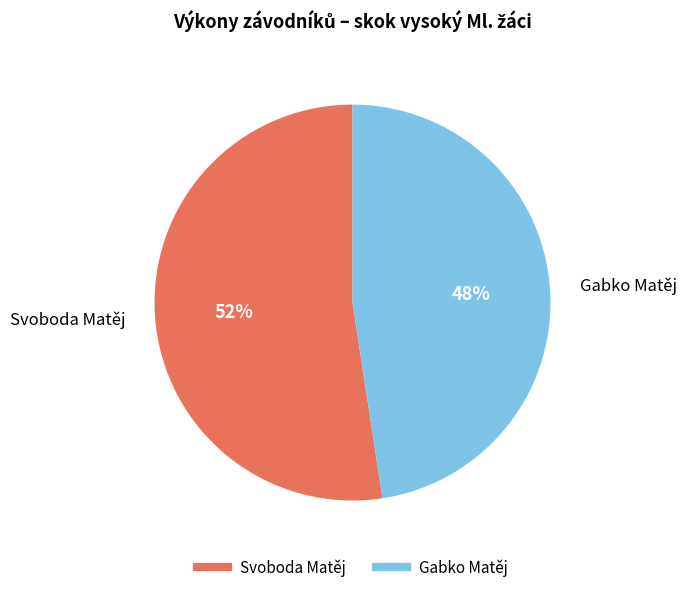

To the nearest percent, what is the average slice percentage?

50%